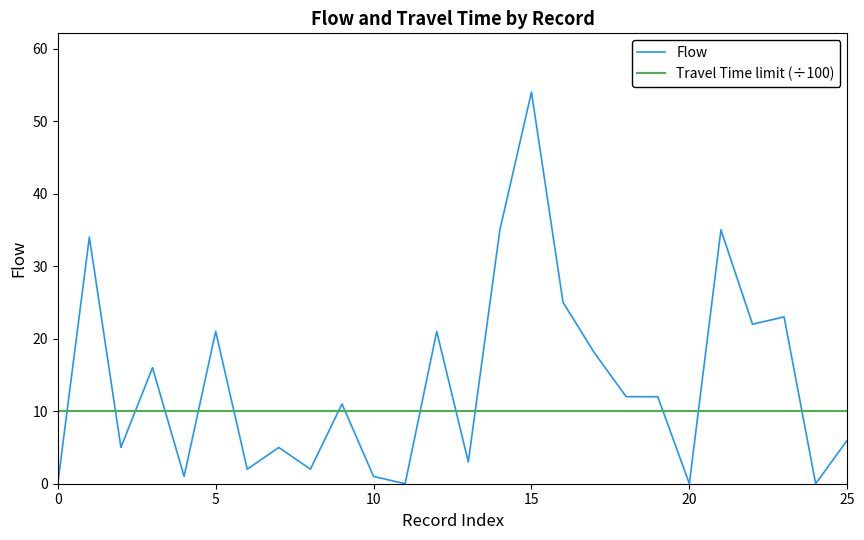

List the series in order of their overall mean, lowest first.

Travel Time limit (÷100), Flow